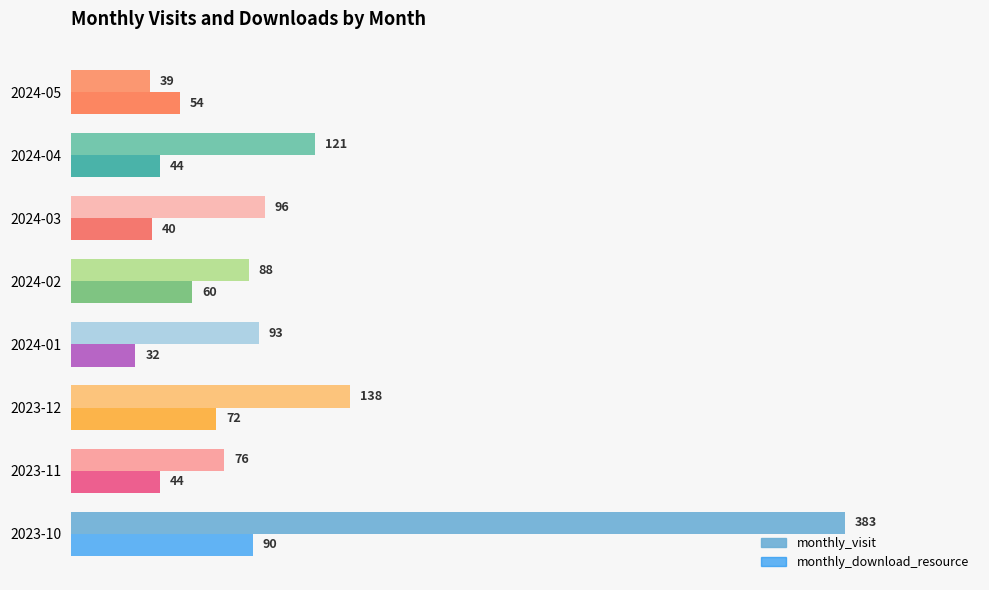

Rank the series by their average value, from lowest to highest.

monthly_download_resource, monthly_visit